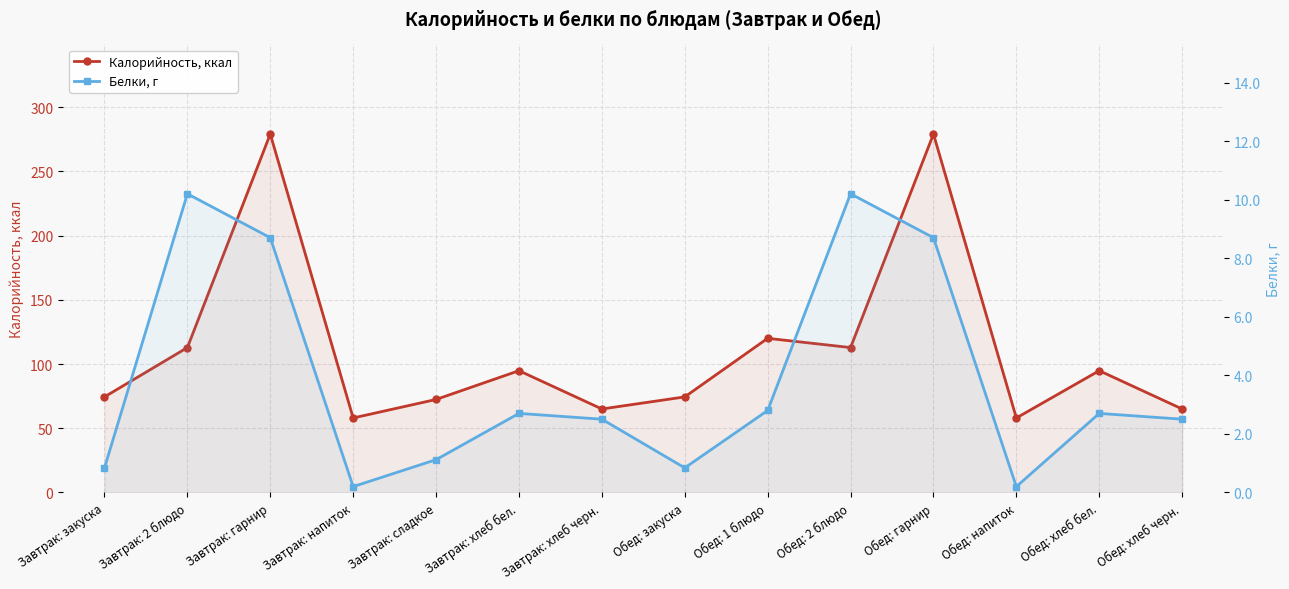

What is the difference between the maximum and minimum values in the Калорийность, ккал series?

221.0